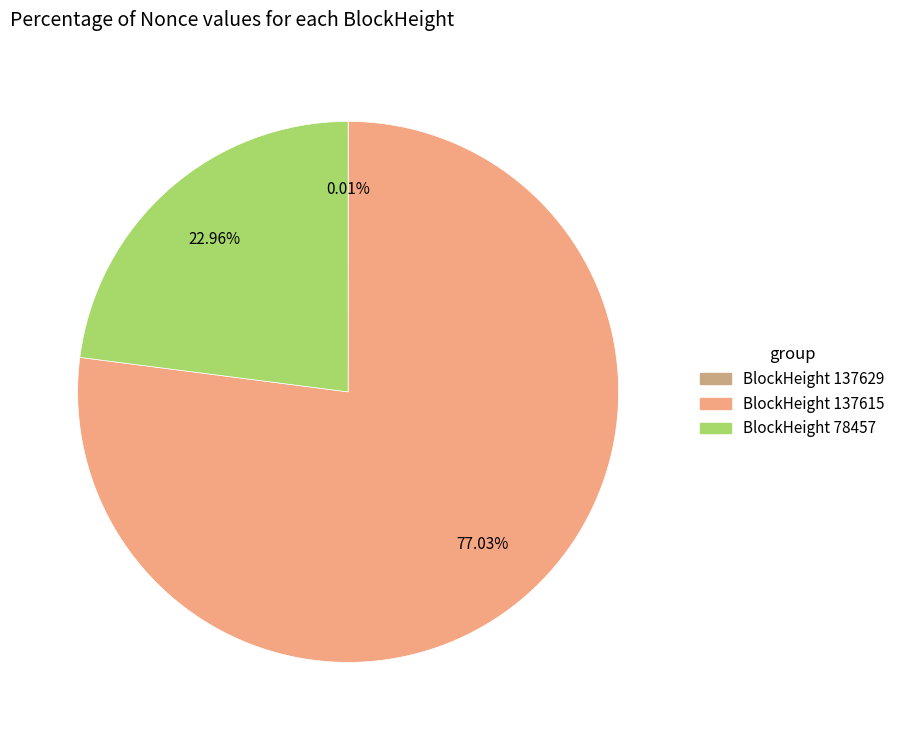

To the nearest percent, what is the difference between the largest and smallest slice percentages?

77%